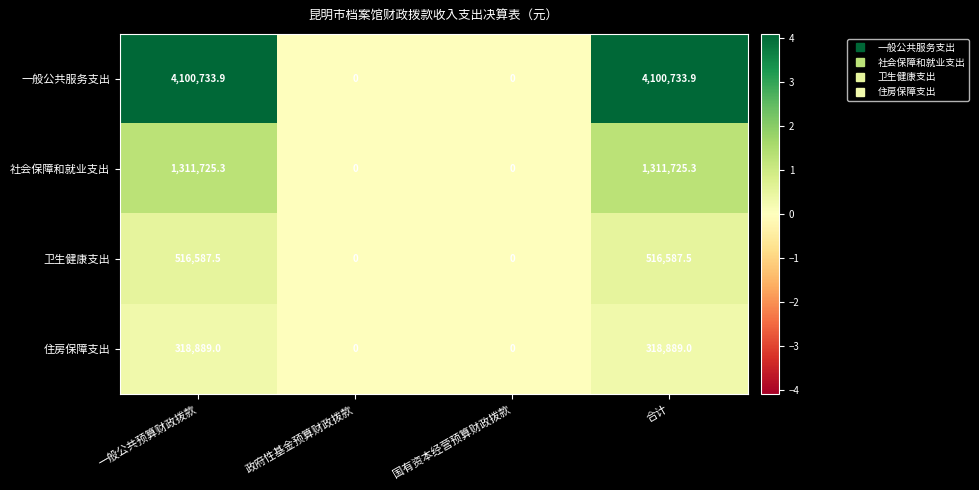

Reading left to right, list all the values displayed in this chart.

一般公共服务支出: 4100733.9	0.0	0.0	4100733.9
社会保障和就业支出: 1311725.3	0.0	0.0	1311725.3
卫生健康支出: 516587.5	0.0	0.0	516587.5
住房保障支出: 318889.0	0.0	0.0	318889.0